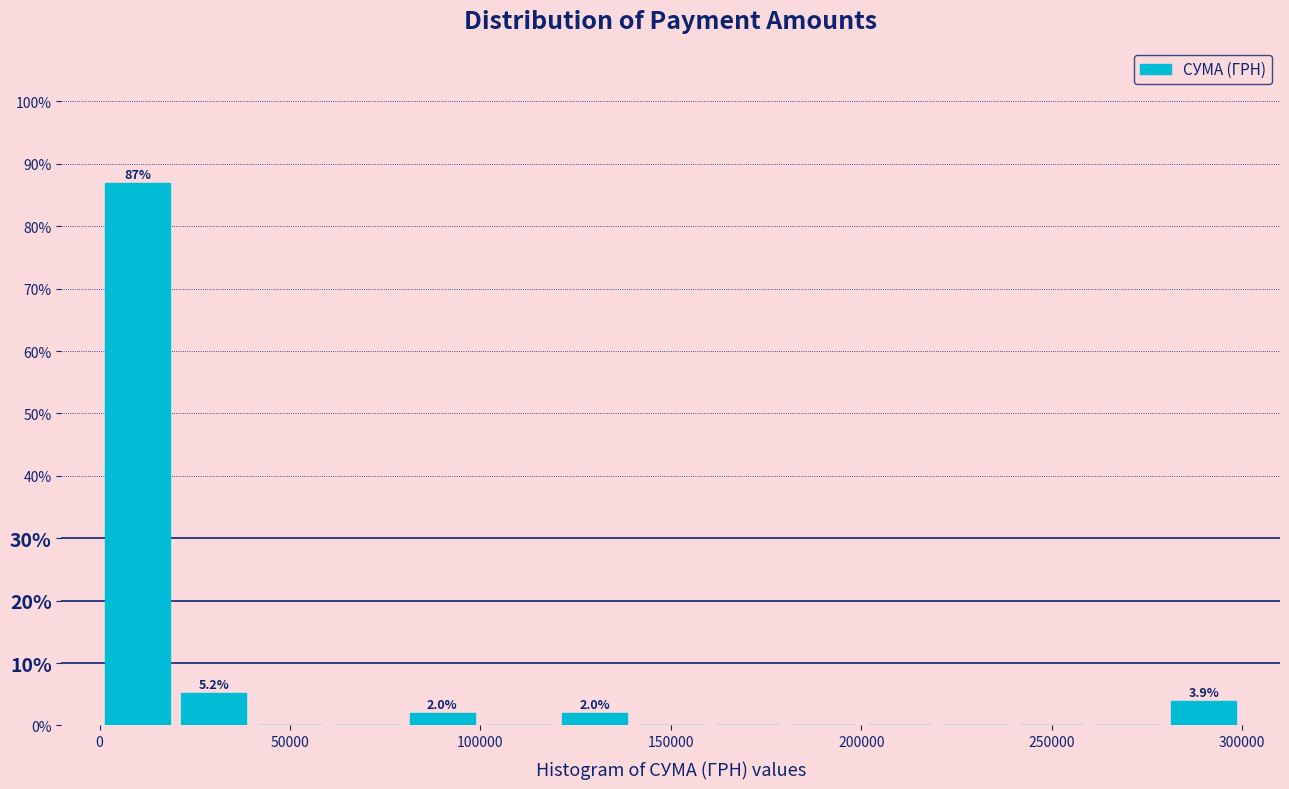

Around what value on the x-axis is the tallest bar? Give the approximate position of its centre, as read against the axis.

10000